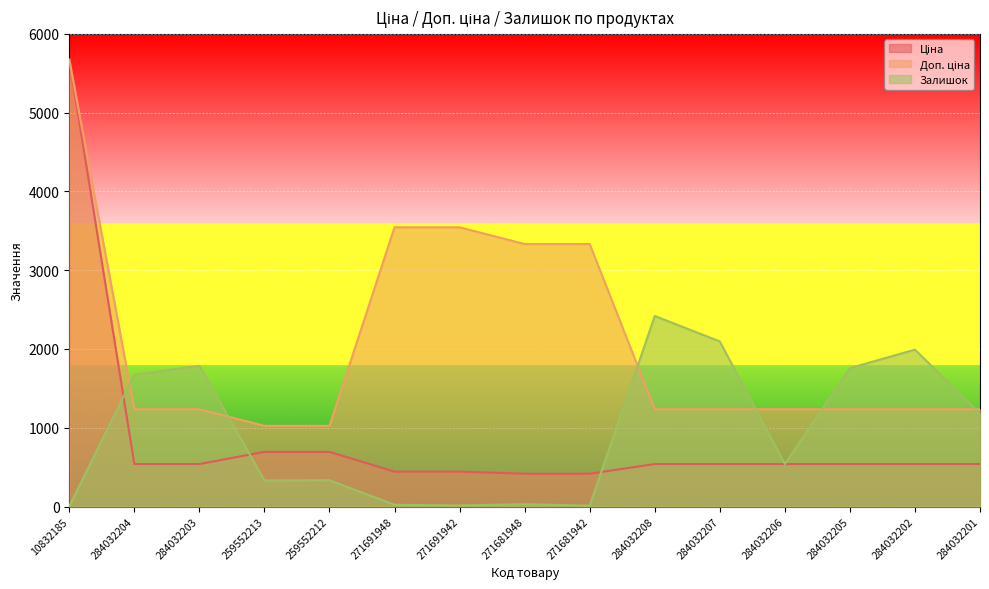

What is the spread (max minus min) of values at 271681948?

3302.5